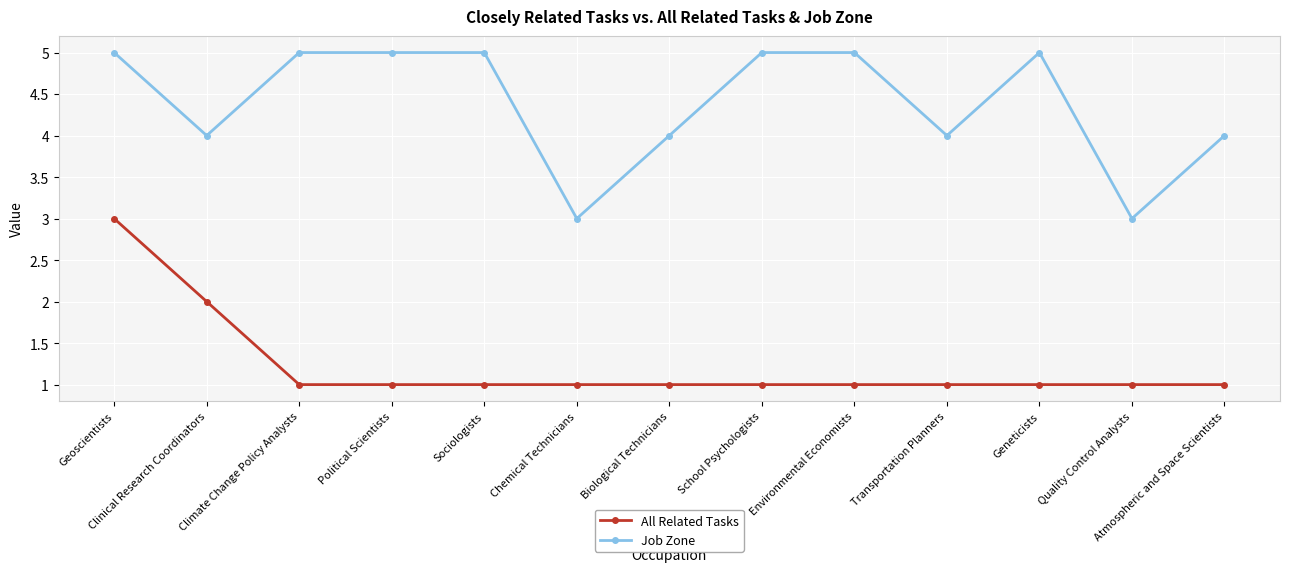

True or false: Job Zone and All Related Tasks intersect in this chart.

False